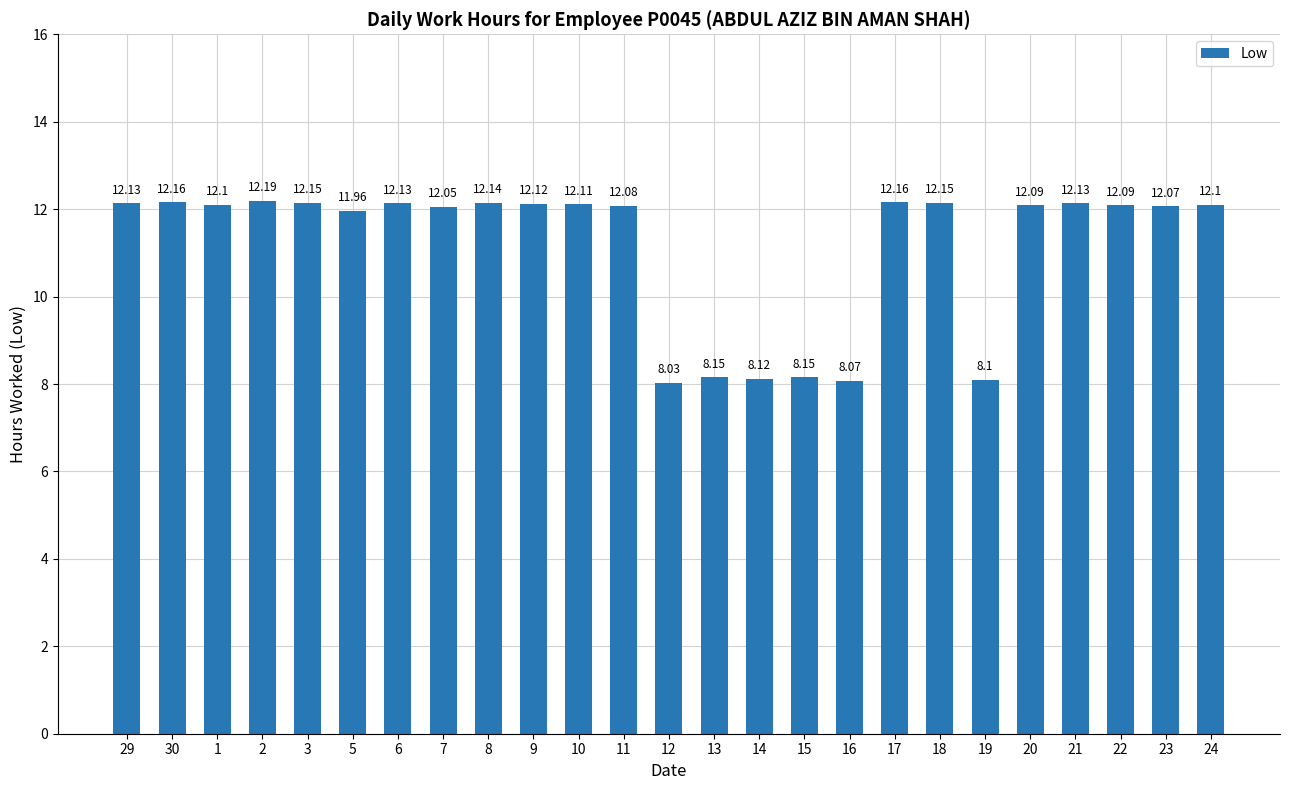

What is the minimum value shown in the chart?

8.0